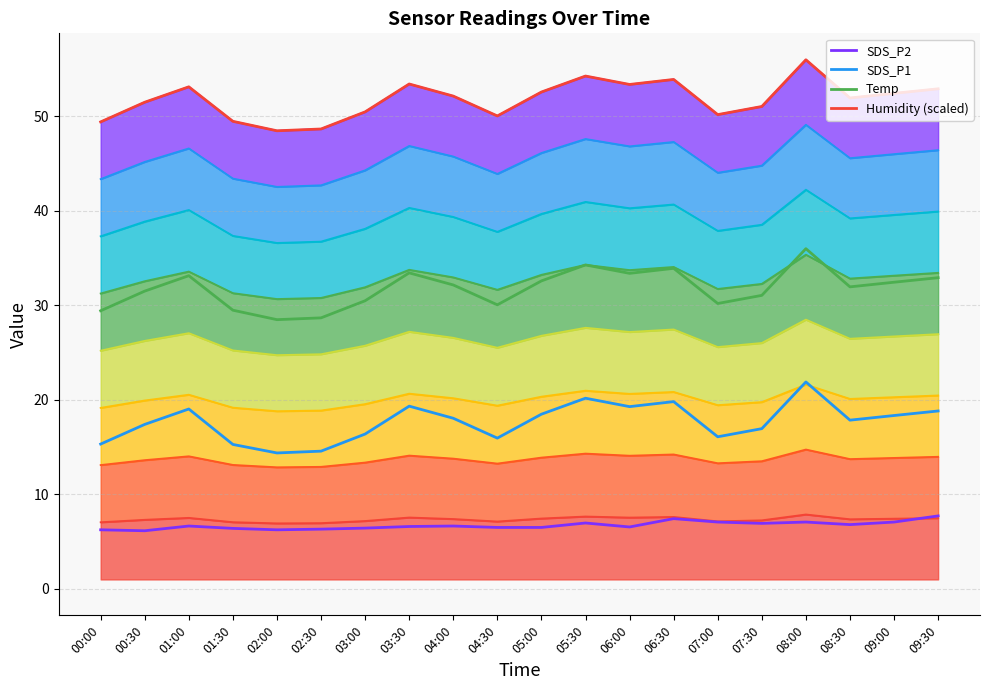

List the series in order of their peak value, lowest first.

SDS_P2 boundary, SDS_P1 boundary, Temp boundary, Humidity boundary